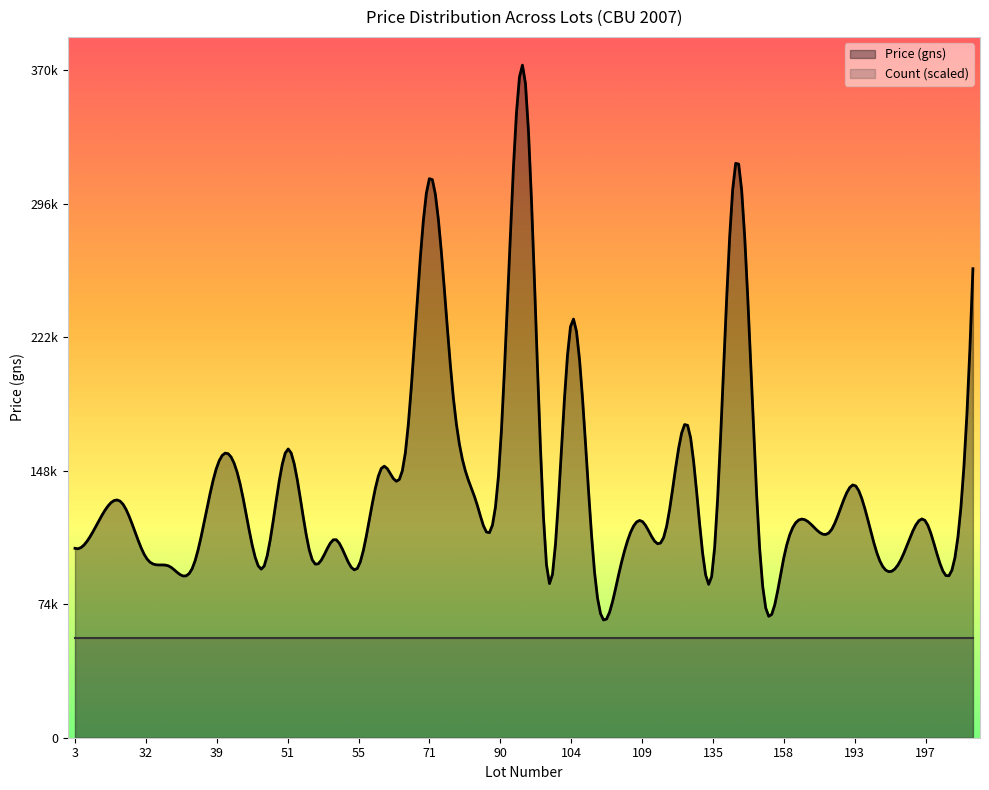

What is the label of the 9th point from the right?

Lot 193